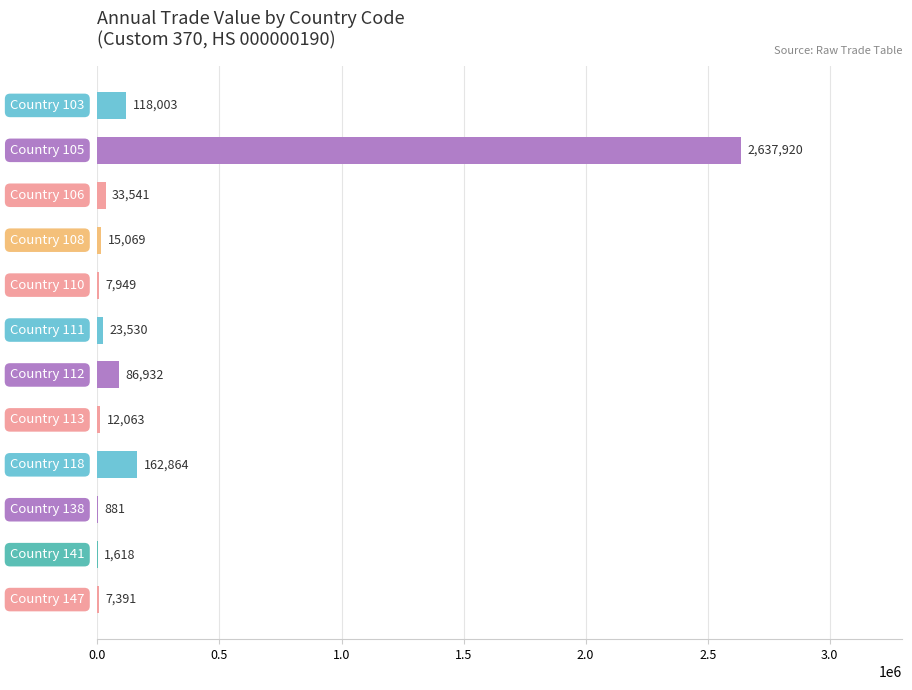

What is the maximum value shown in the chart?

2637920